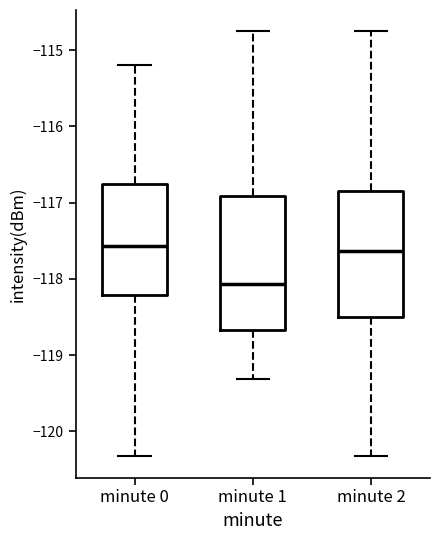

Reading left to right, transcribe this box plot: for each box, give where its median line is, the range the box spans, and where its two whiskers end, as read against the y-axis. The values are not printed on the chart, so give them approximately, as read against the axis.

minute 0: median -117.6, box -118.2 to -116.8, whiskers -120.3 to -115.2
minute 1: median -118.1, box -118.7 to -116.9, whiskers -119.3 to -114.8
minute 2: median -117.6, box -118.5 to -116.8, whiskers -120.3 to -114.8